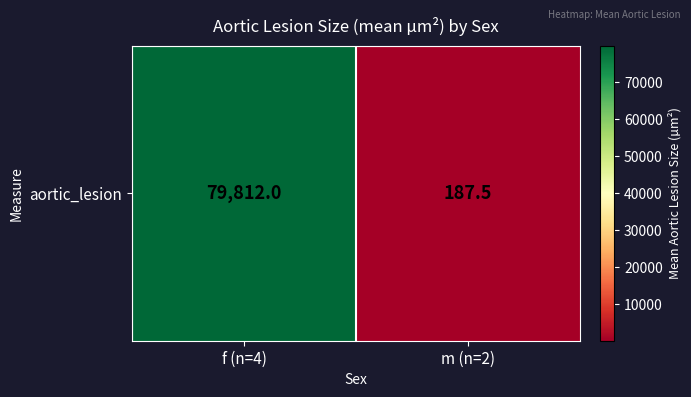

What is the change in value from f (n=4) to m (n=2)?

-79624.5